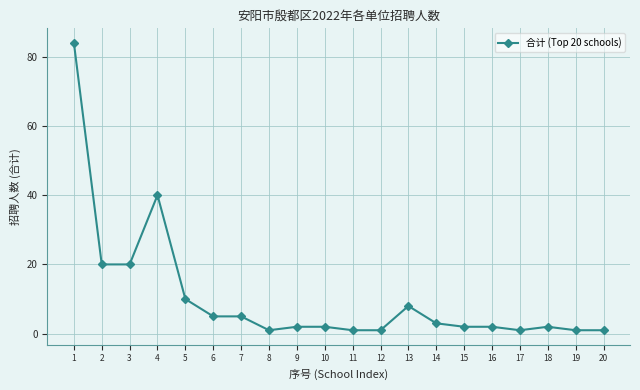

At which category does the chart reach its peak across all series?

1